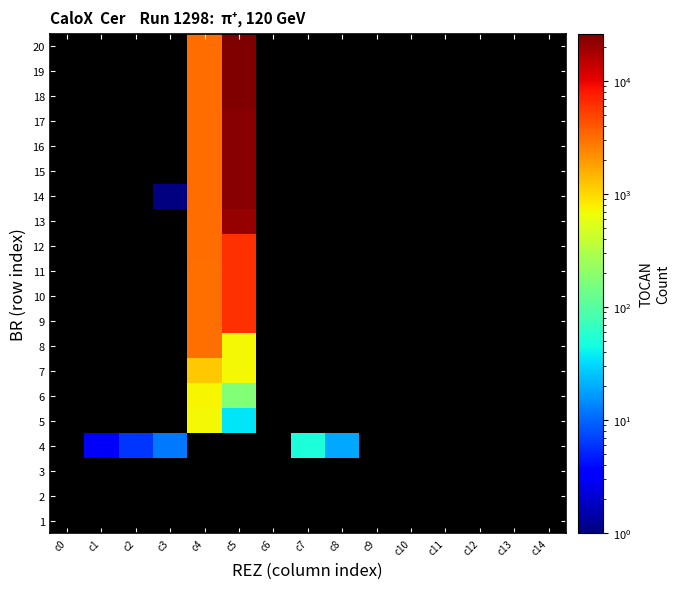

What is the smallest value displayed?

1.0